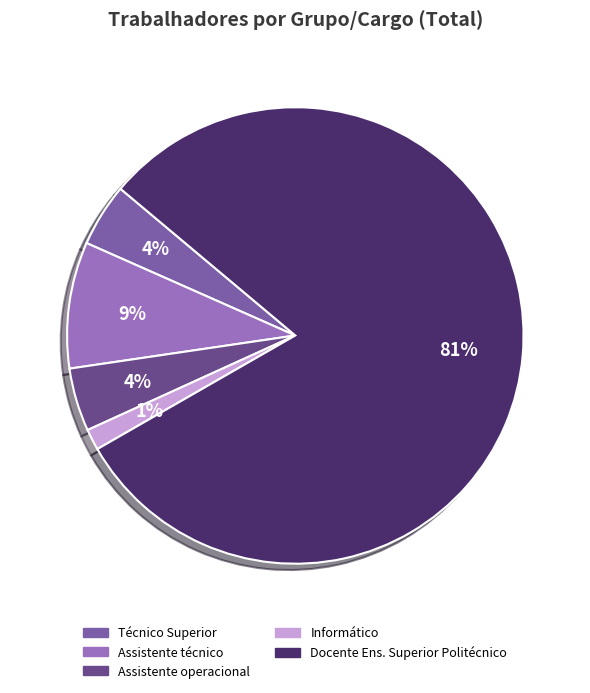

What is the total percentage of Informático and Docente Ens. Superior Politécnico?

82.1%